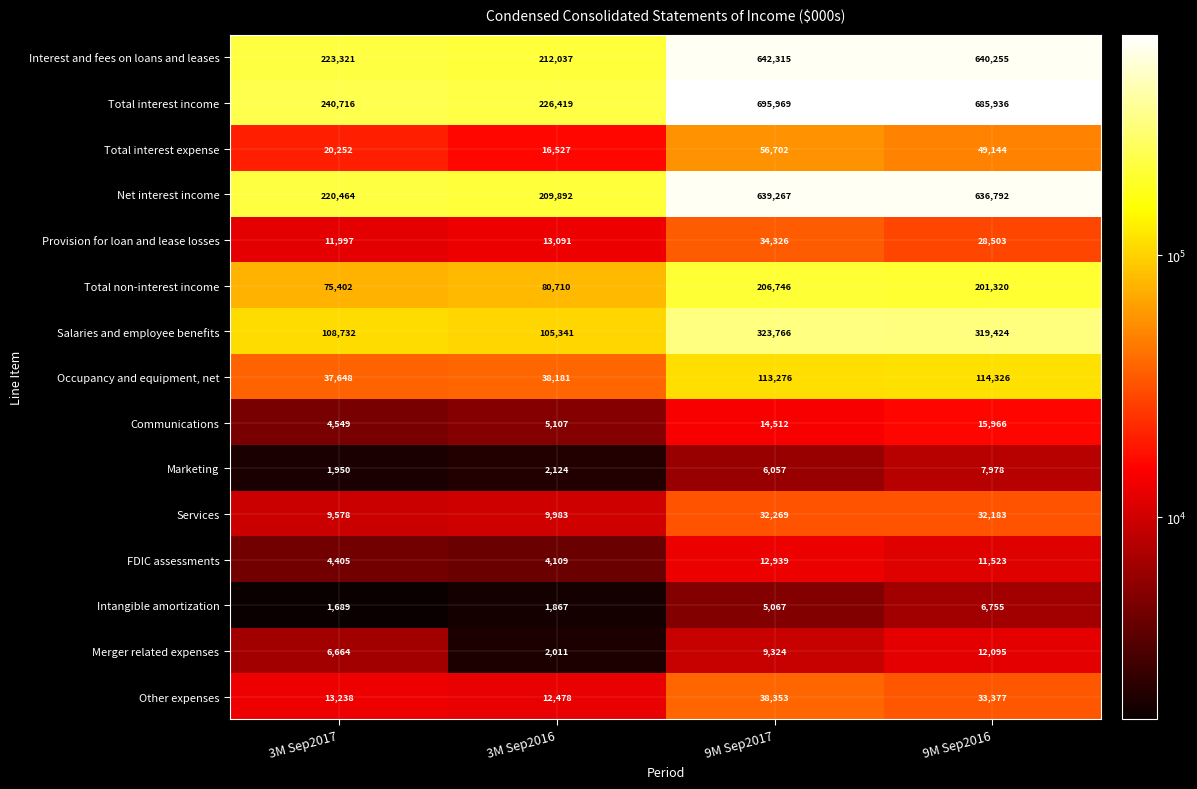

What is the difference between the Provision for loan and lease losses values at 9M Sep2016 and 3M Sep2017?

16506